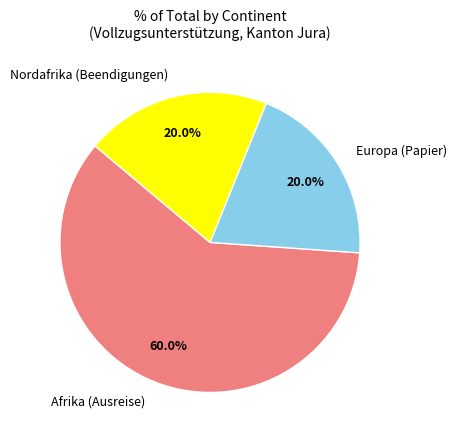

What is the majority slice?

Afrika (Ausreise)